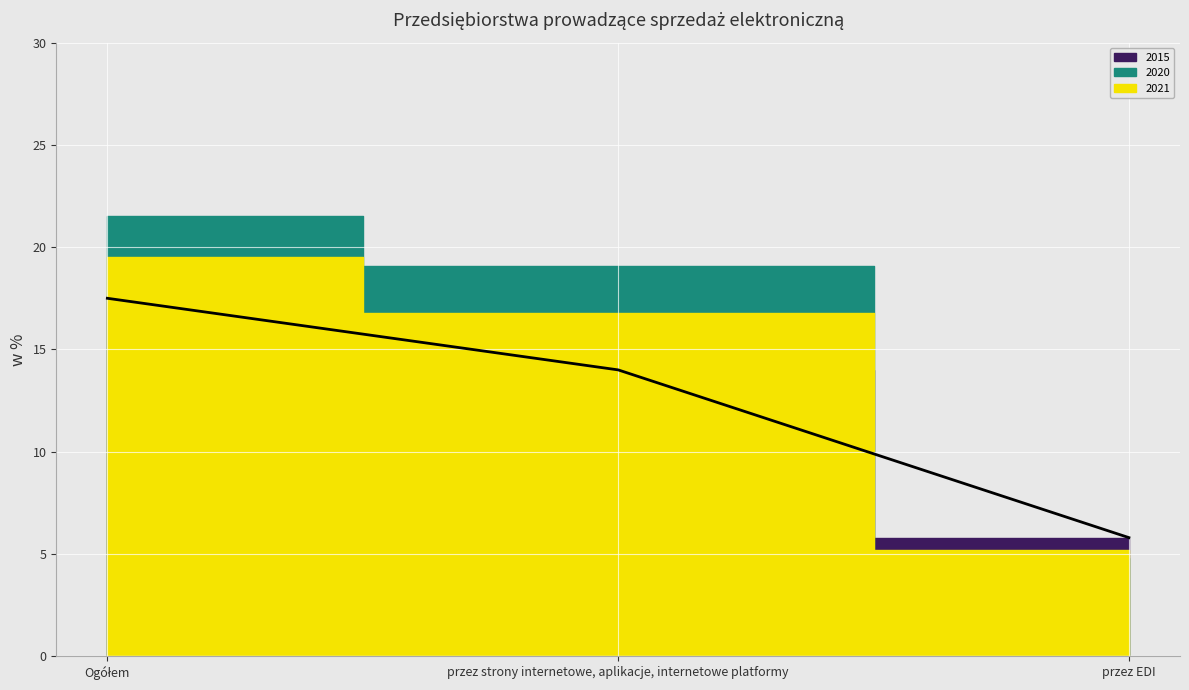

What is the value of the 2020 point at the 1st from the left?

21.5